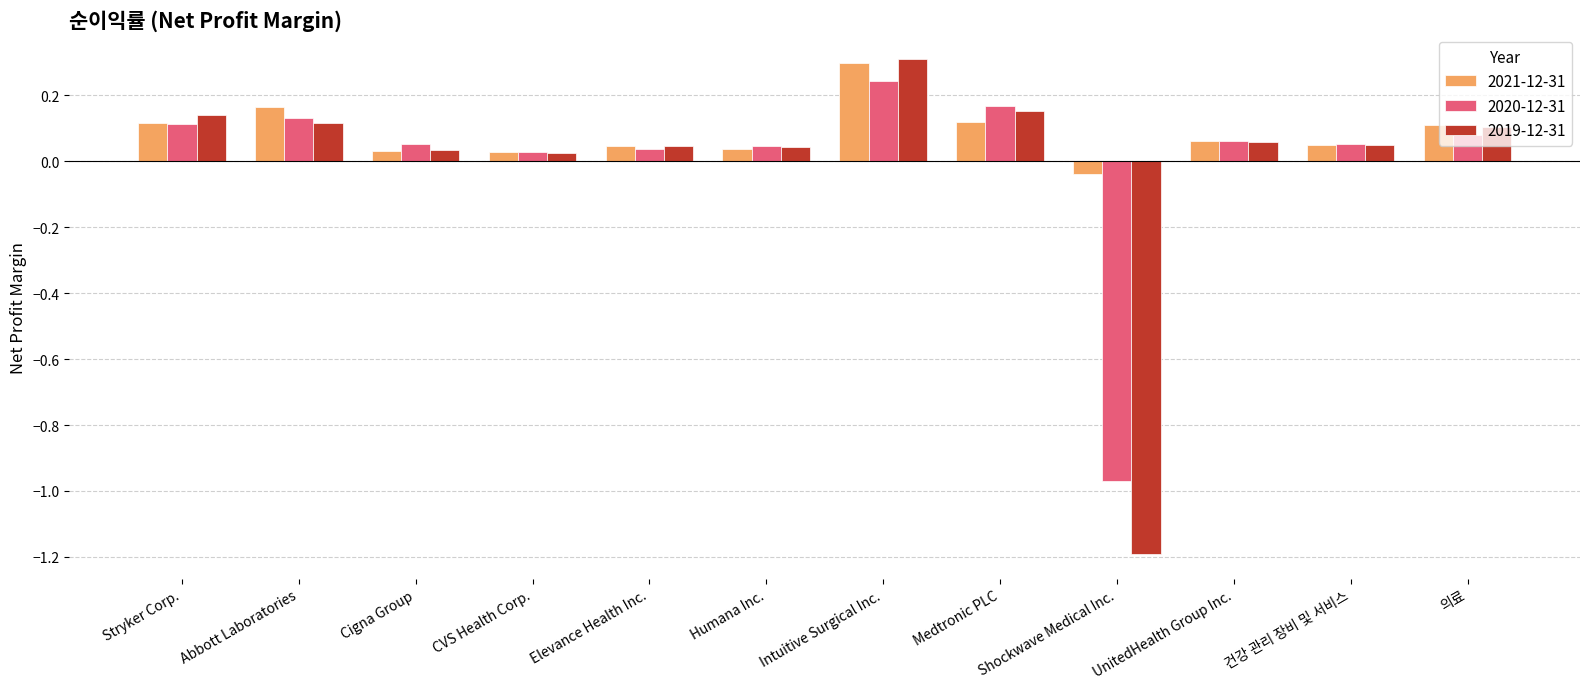

At which label does 2020-12-31 first exceed 0?

Stryker Corp.